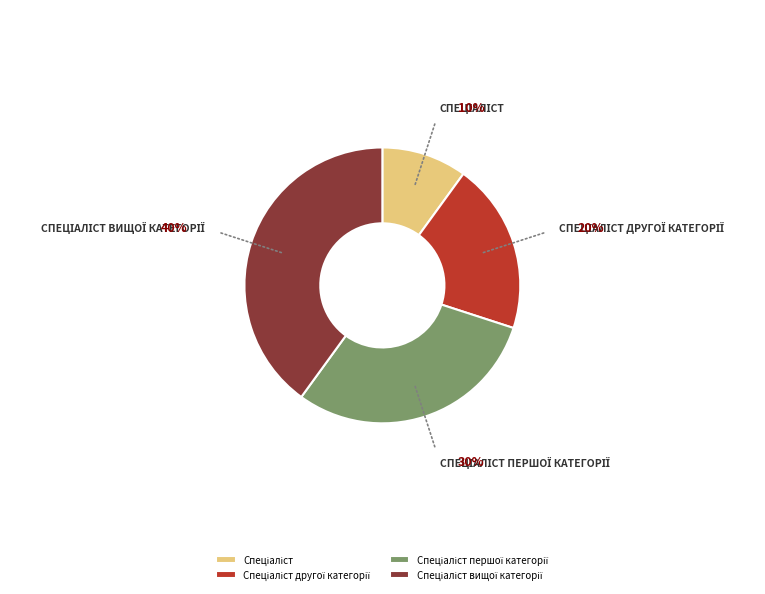

Does any single category account for the majority?

No